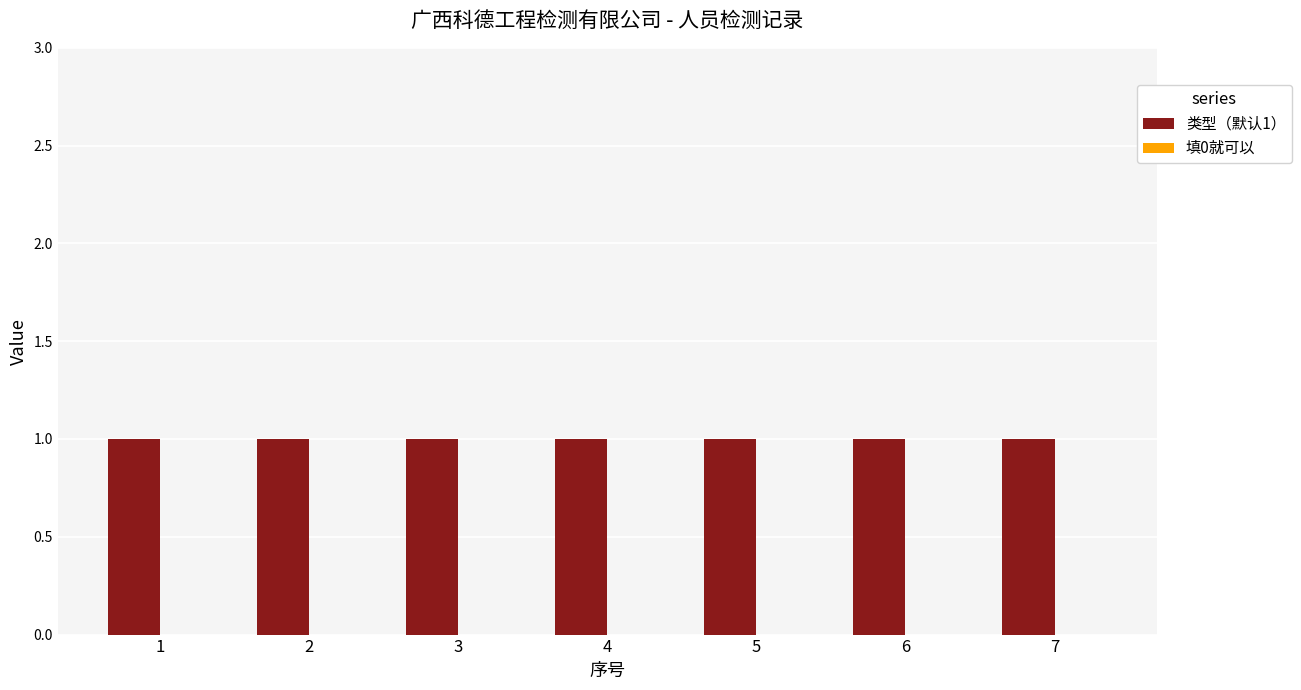

Rank the categories by 类型（默认1） value from lowest to highest.

1, 2, 3, 4, 5, 6, 7